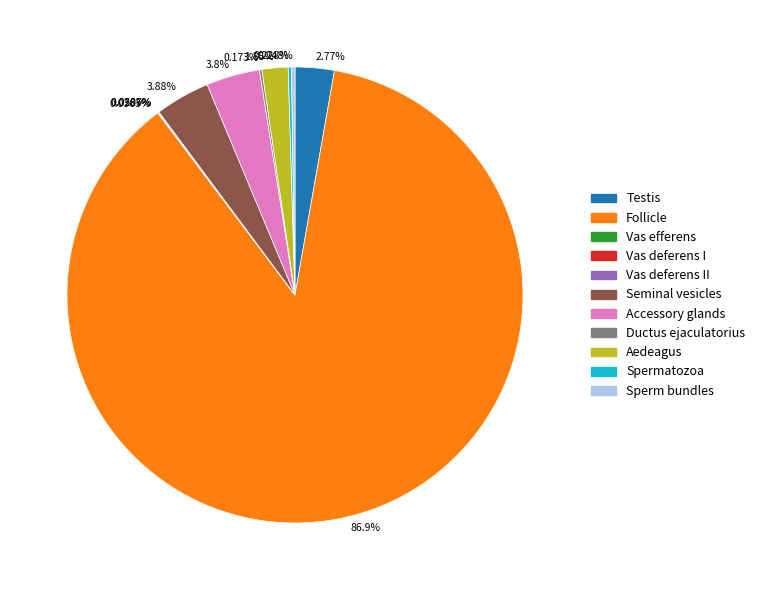

Do 86.9% and 1.85% together represent more than half of the pie?

Yes